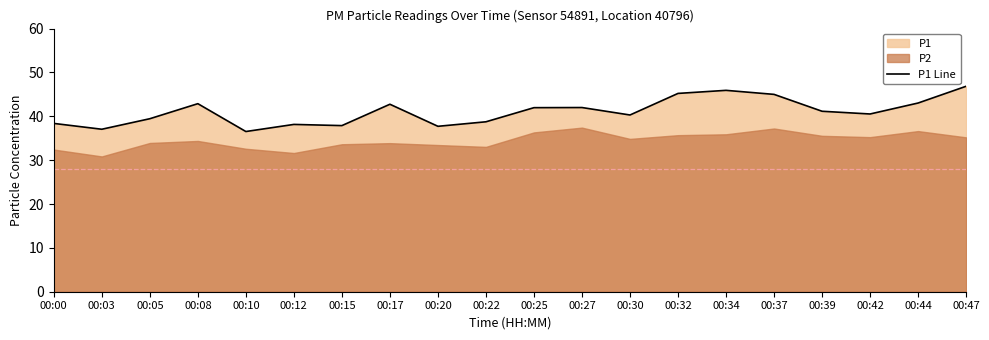

Reading left to right, transcribe all the data shown in this chart.

38.4	37.0	39.5	42.9	36.5	38.1	37.9	42.8	37.7	38.8	42.0	42.0	40.3	45.2	45.9	45.0	41.1	40.5	43.0	46.9